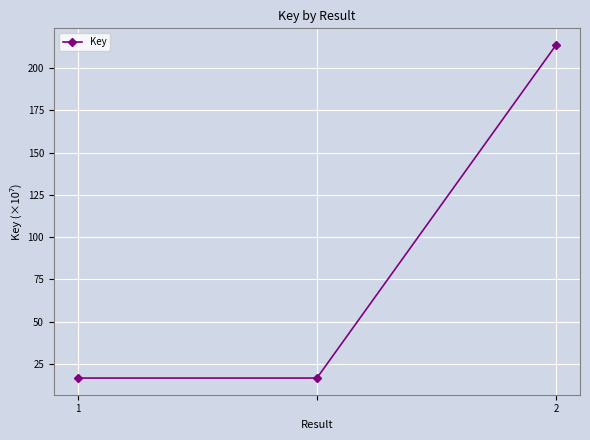

What is the sum of all values?

247.0